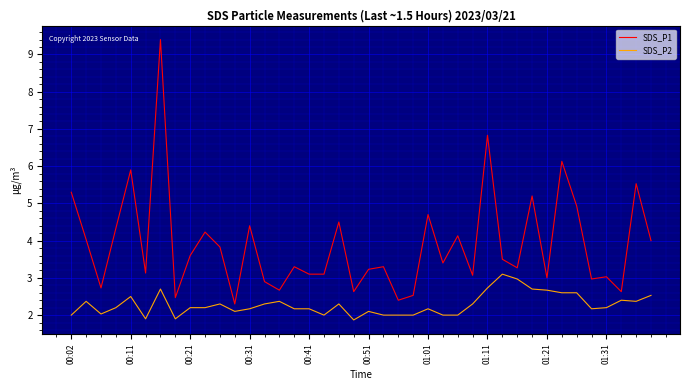

How many distinct data groups are displayed?

2